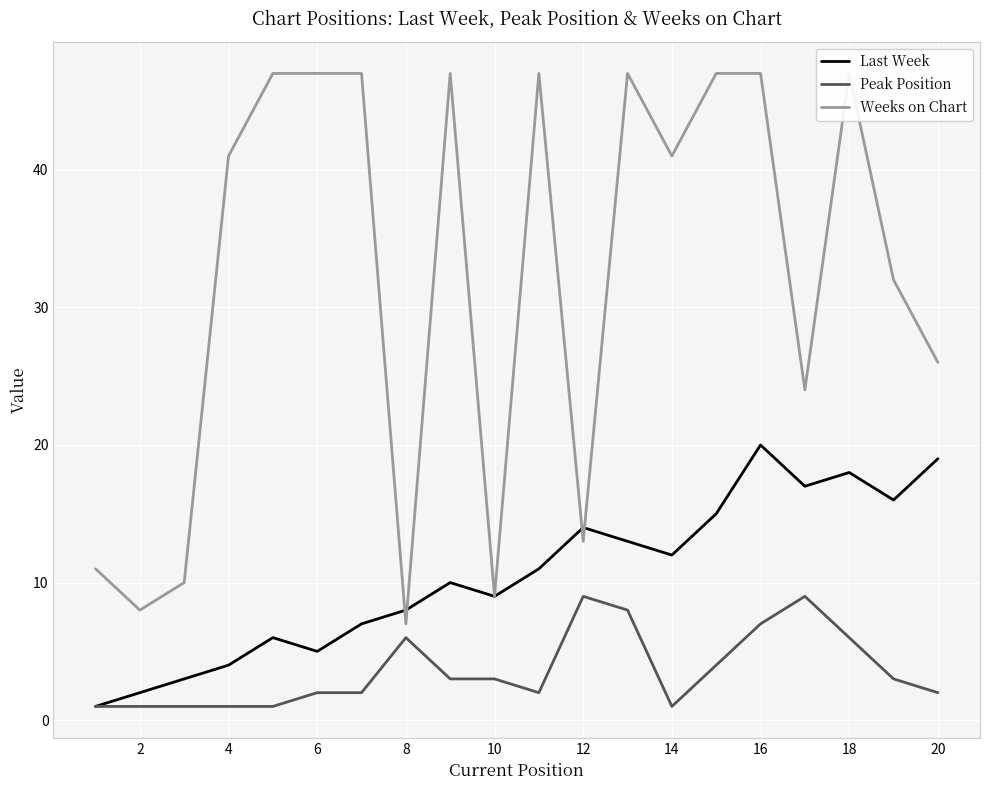

How many times do Last Week and Weeks on Chart cross each other?

4